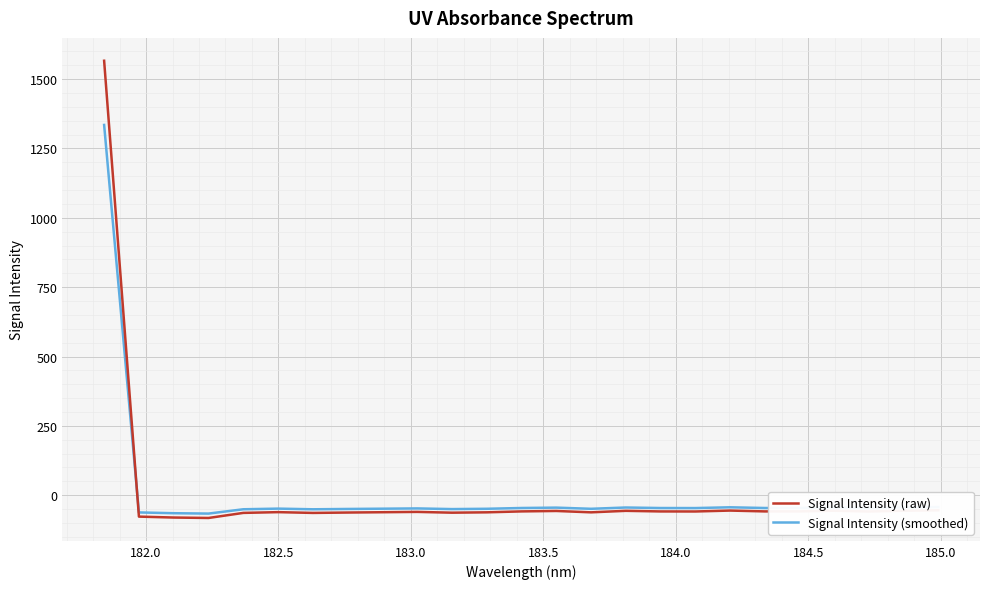

Rank the series by their maximum value, from lowest to highest.

Signal Intensity (smoothed), Signal Intensity (raw)